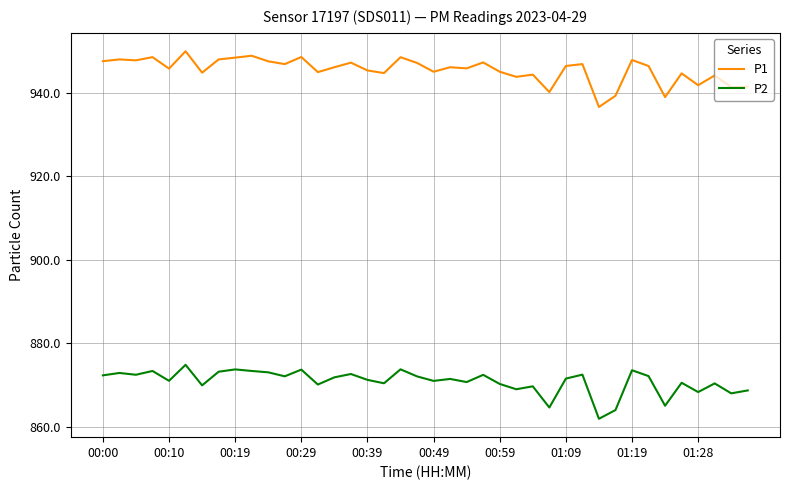

Which series has the widest spread of values?

P1